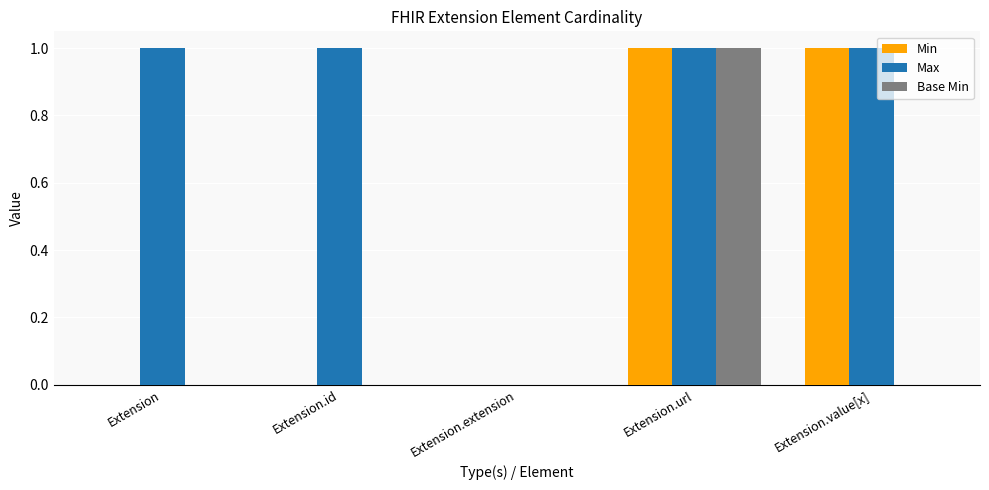

Count the Max values in the range 1 to 2.

4